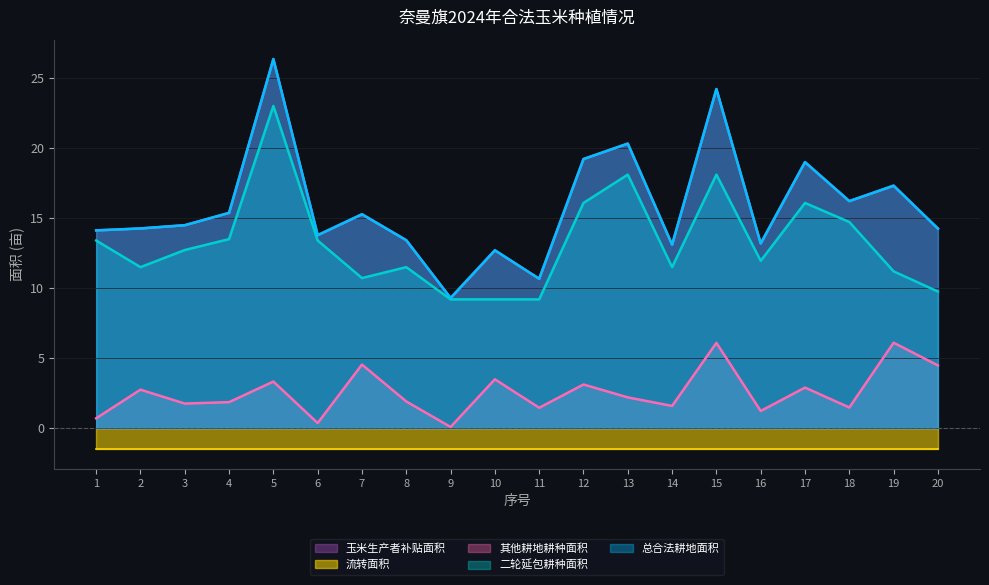

Which series has the largest range (max minus min)?

总合法耕地面积